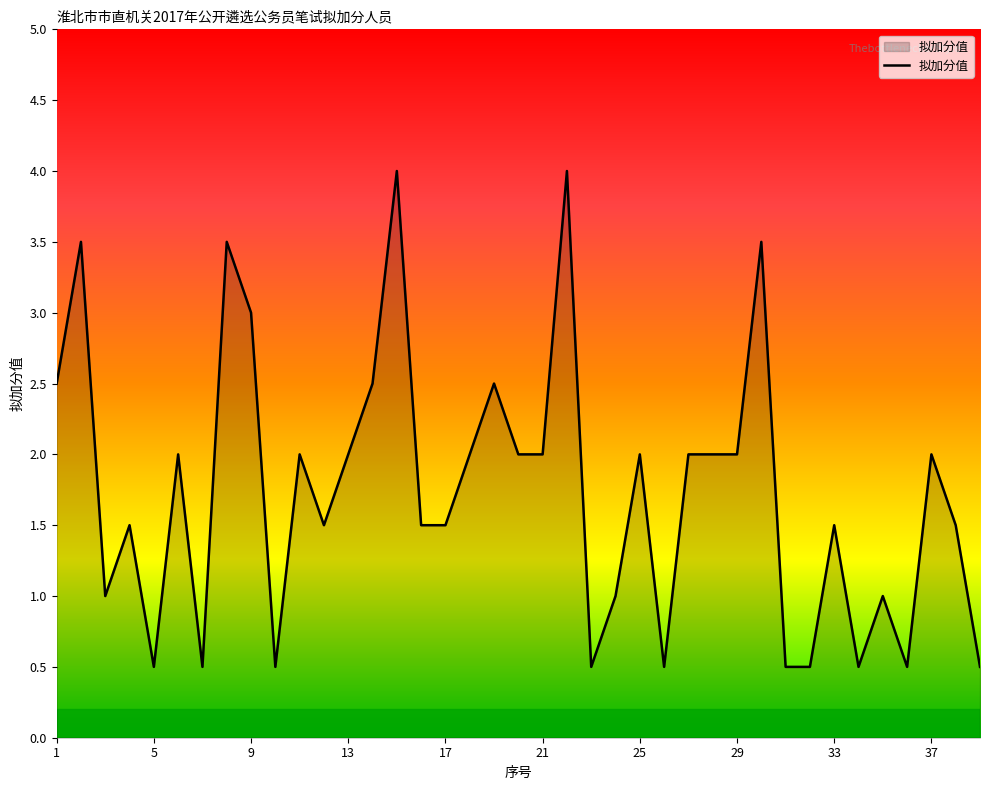

Reading left to right, transcribe all the data shown in this chart.

2.5	3.5	1.0	1.5	0.5	2.0	0.5	3.5	3.0	0.5	2.0	1.5	2.0	2.5	4.0	1.5	1.5	2.0	2.5	2.0	2.0	4.0	0.5	1.0	2.0	0.5	2.0	2.0	2.0	3.5	0.5	0.5	1.5	0.5	1.0	0.5	2.0	1.5	0.5